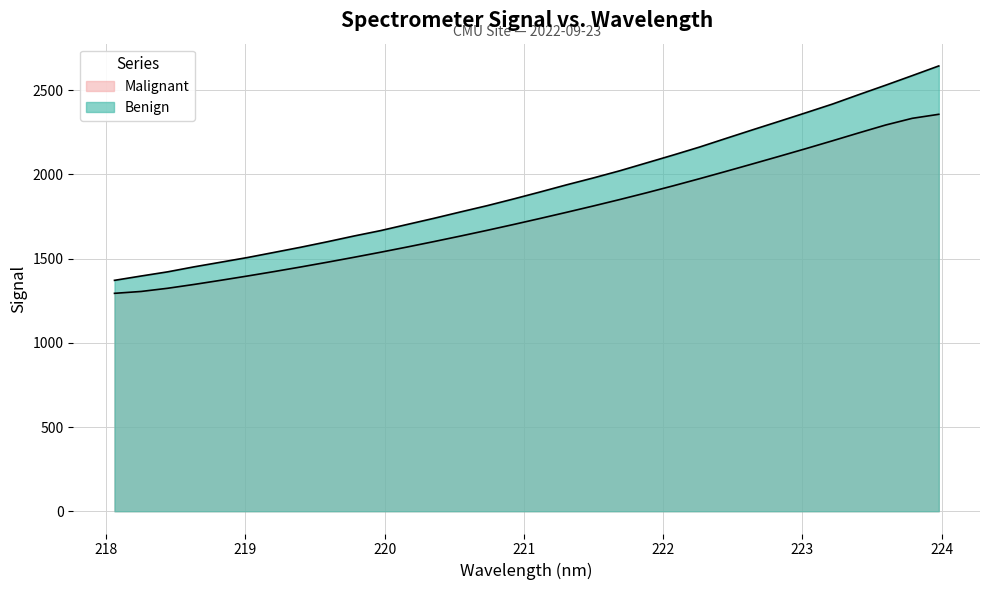

How many lines are shown in the chart?

2